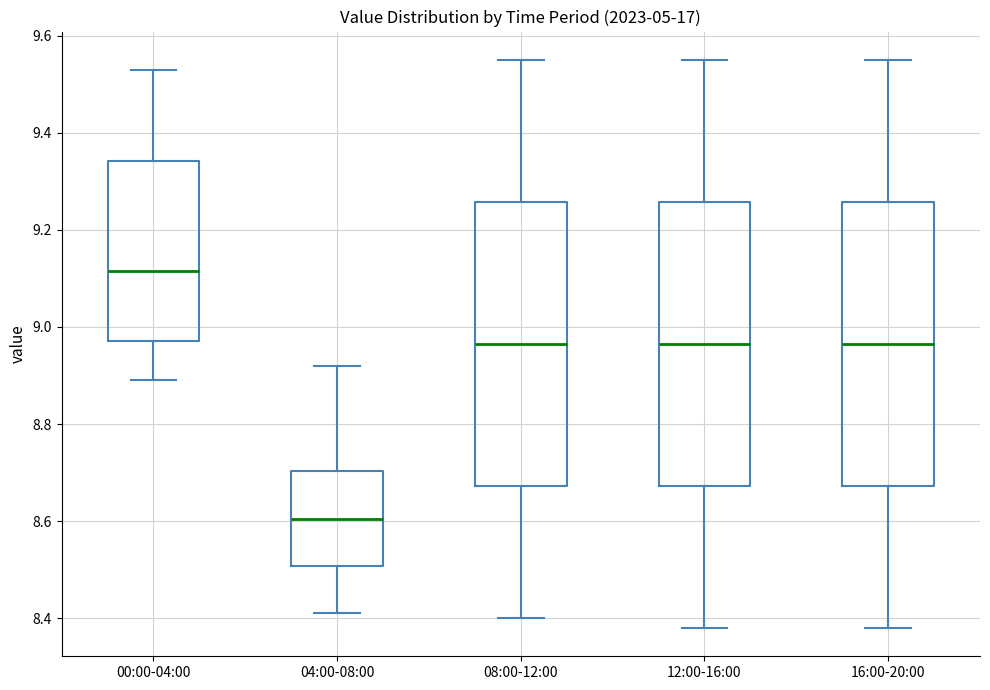

Reading left to right, read every box against the y-axis: the position of its median line, the range the box covers, and the ends of its whiskers. The values are not printed on the chart, so give them approximately, as read against the axis.

00:00-04:00: median 9.12, box 8.98 to 9.34, whiskers 8.90 to 9.54
04:00-08:00: median 8.60, box 8.50 to 8.70, whiskers 8.42 to 8.92
08:00-12:00: median 8.96, box 8.68 to 9.26, whiskers 8.40 to 9.56
12:00-16:00: median 8.96, box 8.68 to 9.26, whiskers 8.38 to 9.56
16:00-20:00: median 8.96, box 8.68 to 9.26, whiskers 8.38 to 9.56